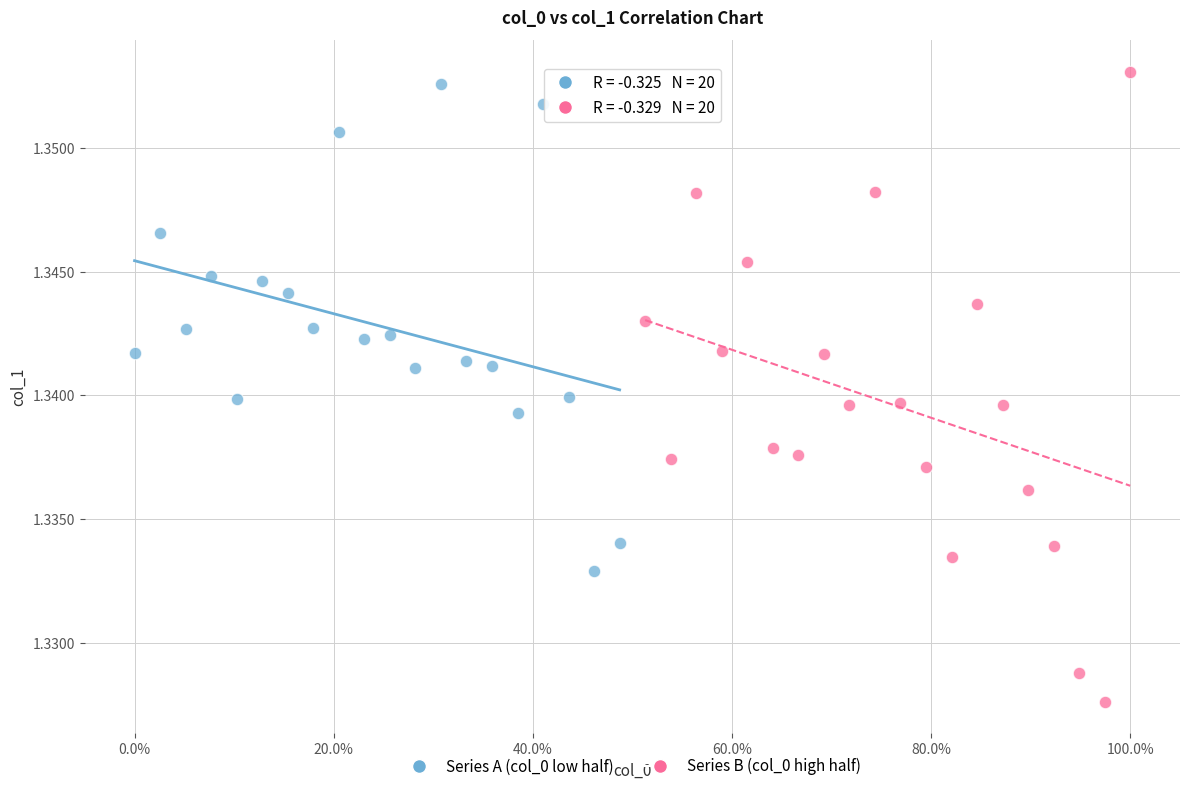

Which series has the widest spread of Y values?

Series B (col_0 high half)